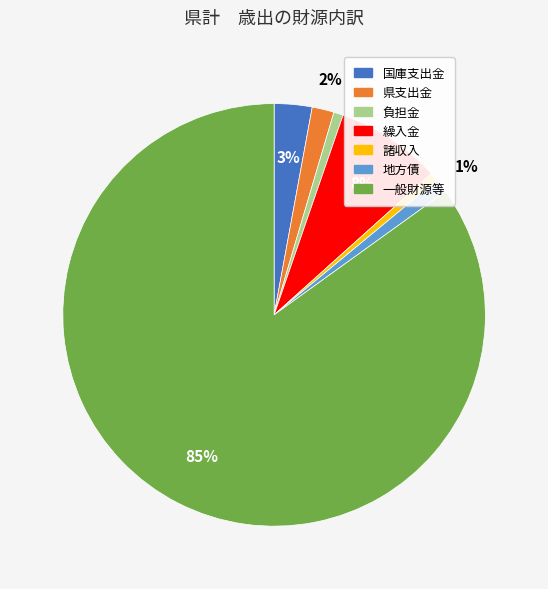

Is it true that 繰入金 is 22% of the pie?

False